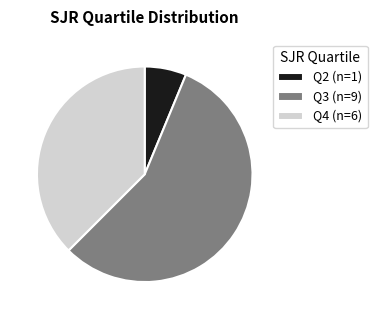

True or false: Q3 (n=9) accounts for 68% of the total.

False